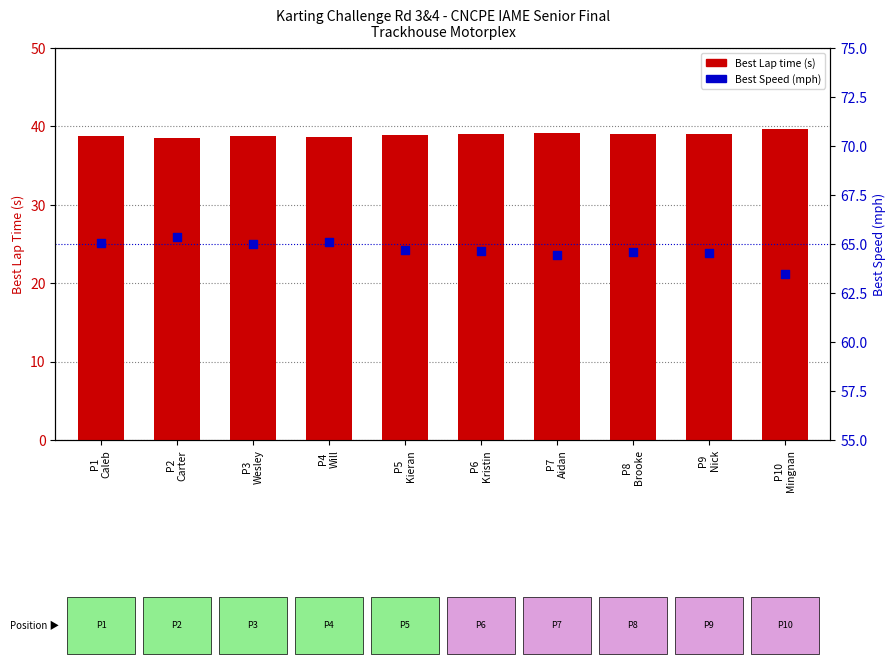

Which series contains the lowest Y value?

Best Lap time (s)